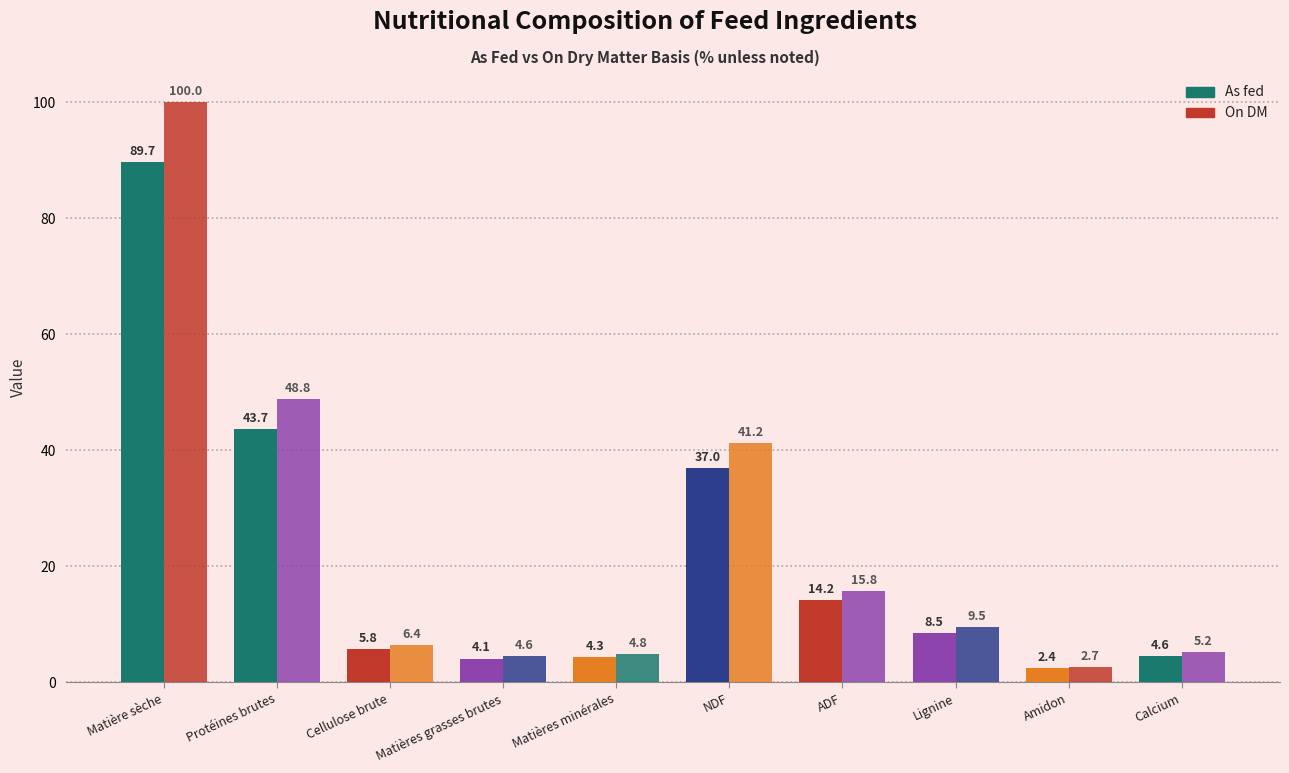

What is the spread (max minus min) of values at Calcium?

0.6